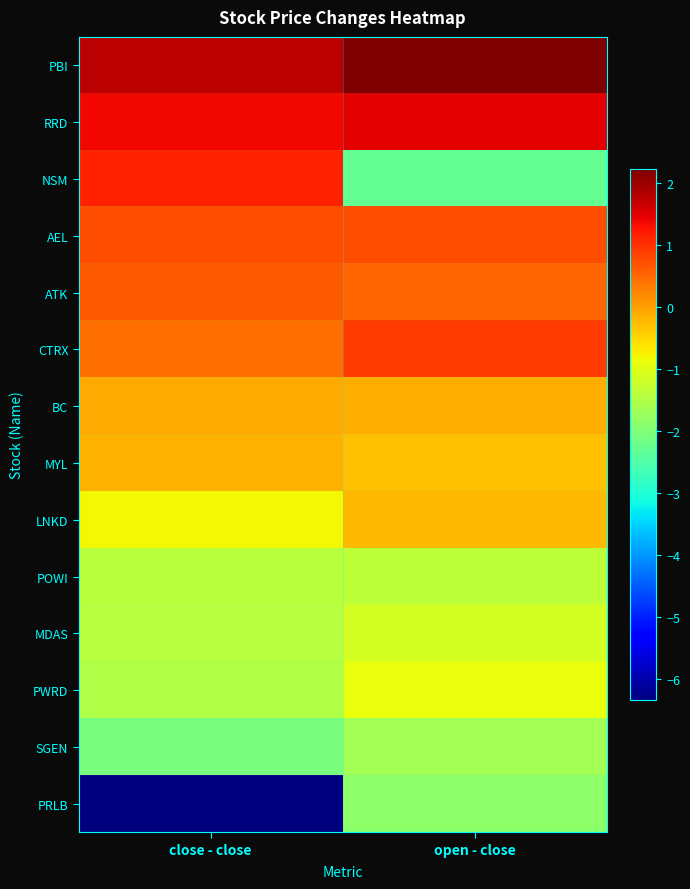

Reading right to left, list all the values displayed in this chart.

PBI: open - close=2.2	close - close=1.8
RRD: open - close=1.5	close - close=1.4
NSM: open - close=-2.3	close - close=1.1
AEL: open - close=0.7	close - close=0.7
ATK: open - close=0.5	close - close=0.6
CTRX: open - close=0.9	close - close=0.4
BC: open - close=-0.1	close - close=-0.1
MYL: open - close=-0.3	close - close=-0.2
LNKD: open - close=-0.2	close - close=-0.8
POWI: open - close=-1.4	close - close=-1.4
MDAS: open - close=-1.1	close - close=-1.4
PWRD: open - close=-0.9	close - close=-1.5
SGEN: open - close=-1.6	close - close=-2.1
PRLB: open - close=-1.9	close - close=-6.3